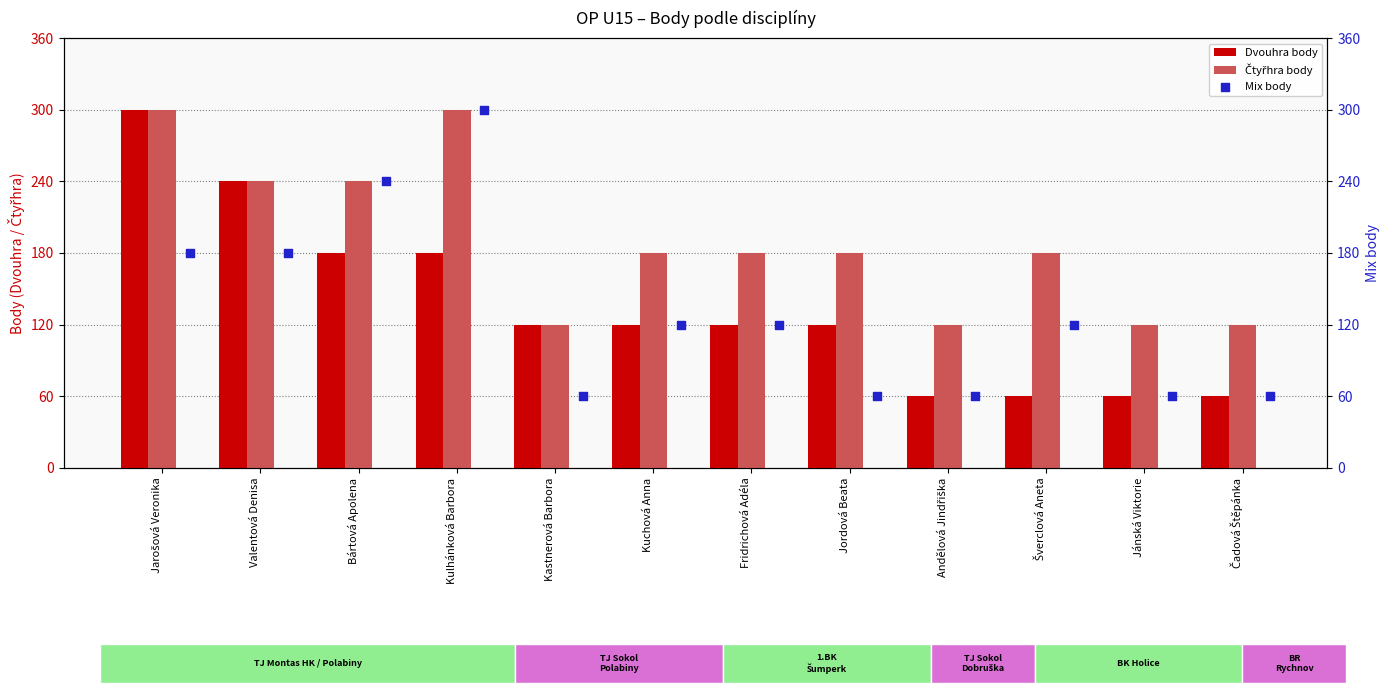

Which series contains the highest Y value?

Dvouhra body